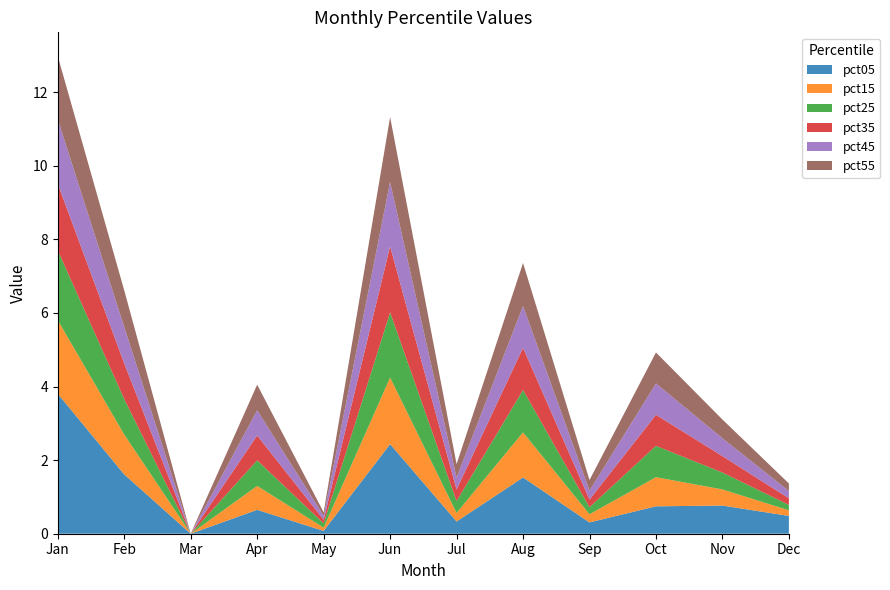

What is the highest value of the pct05 series?

3.8